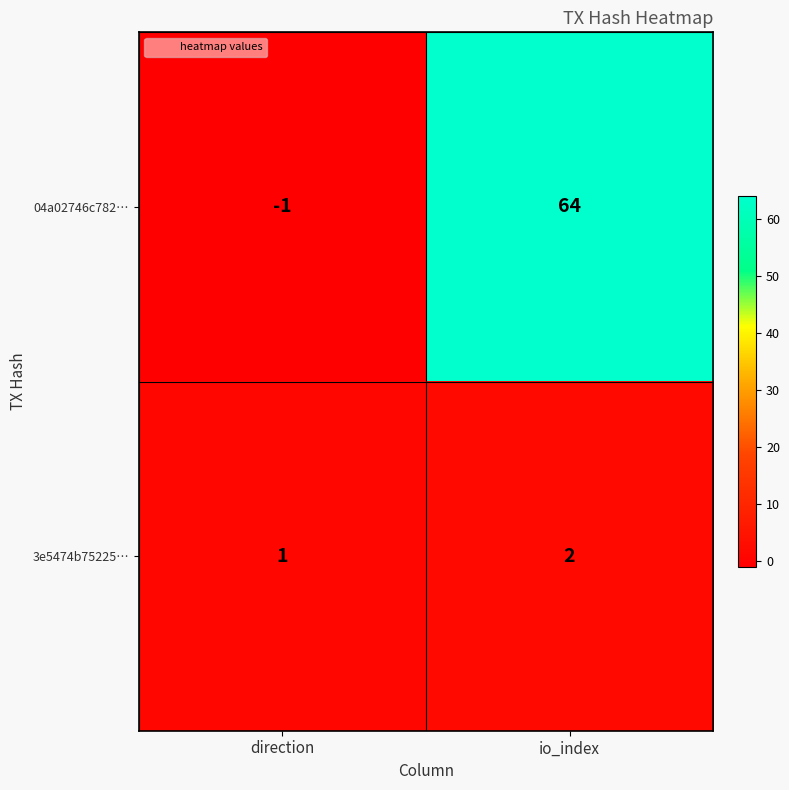

Between direction and io_index, which series saw the biggest shift?

04a02746c782…